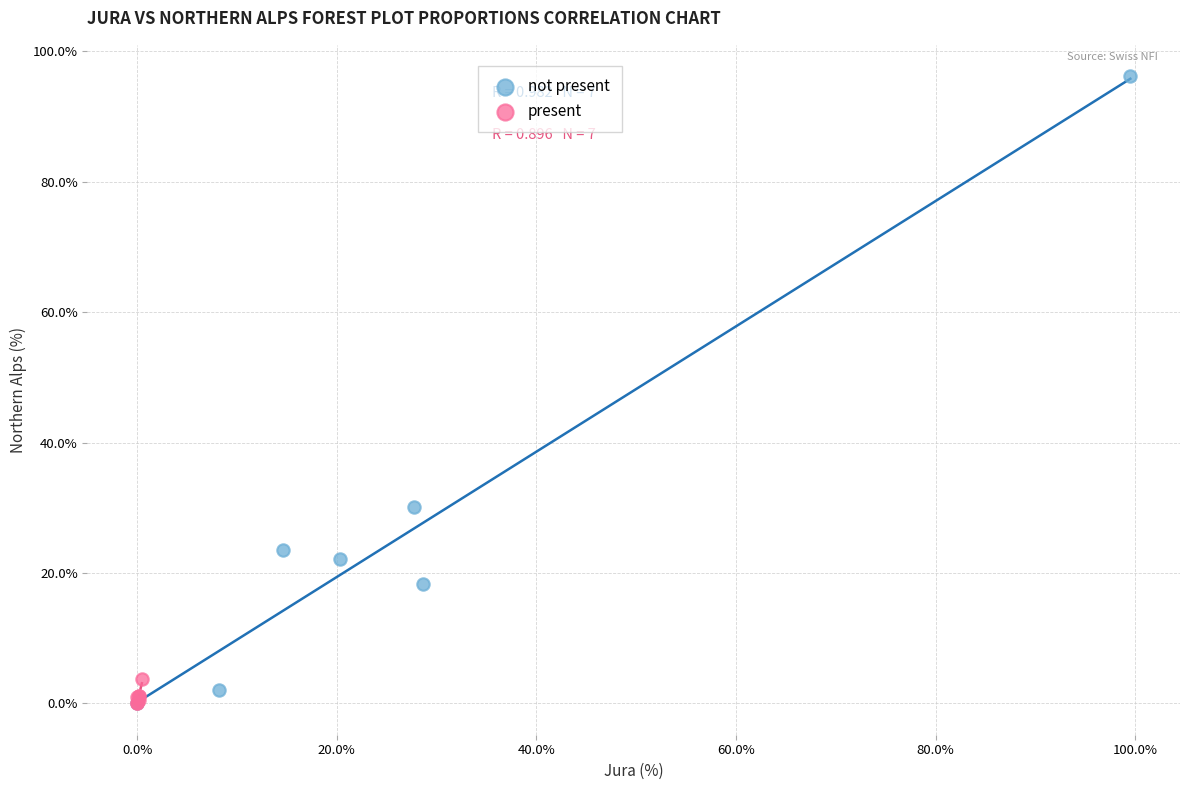

Which series has the largest Y range (max minus min)?

not present